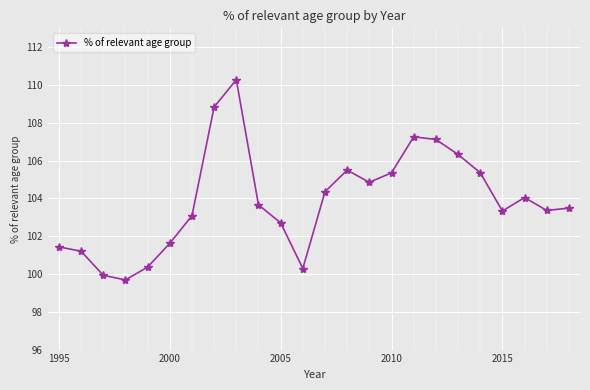

What is the maximum value shown in the chart?

110.3